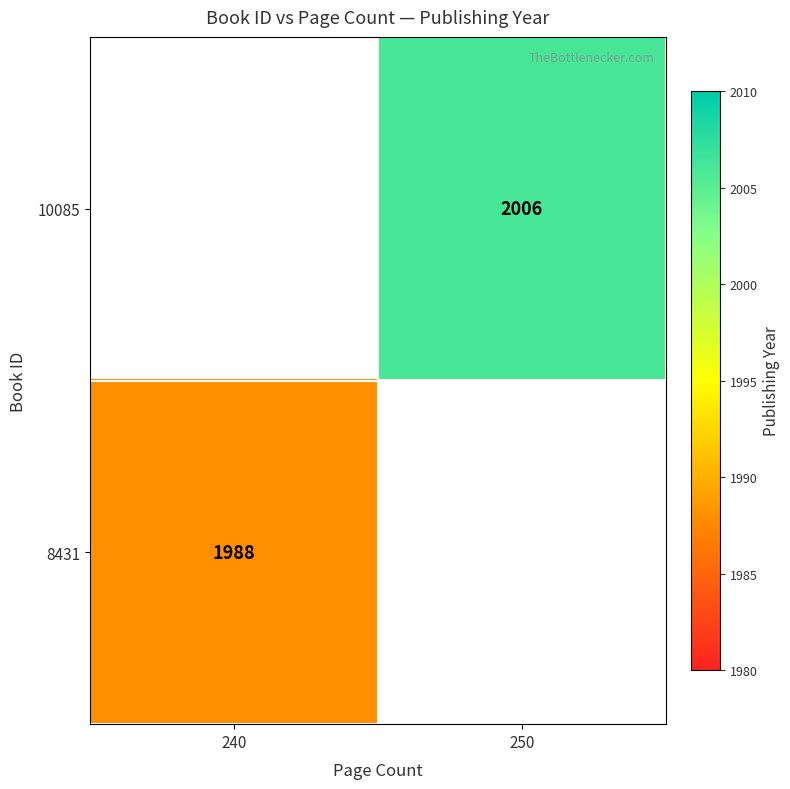

The value of 10085 at 250 is 1235. True or false?

False